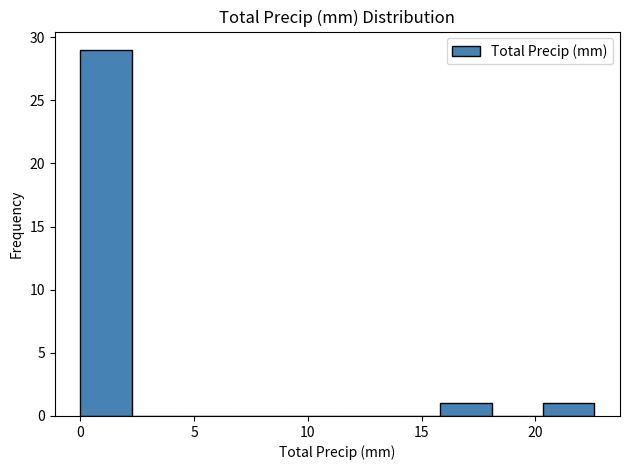

How tall is the bar that spans 0.0 to 2.5 on the x-axis? Neither the bar edges nor the heights are printed on the chart, so give them approximately, as read against the axes.

29